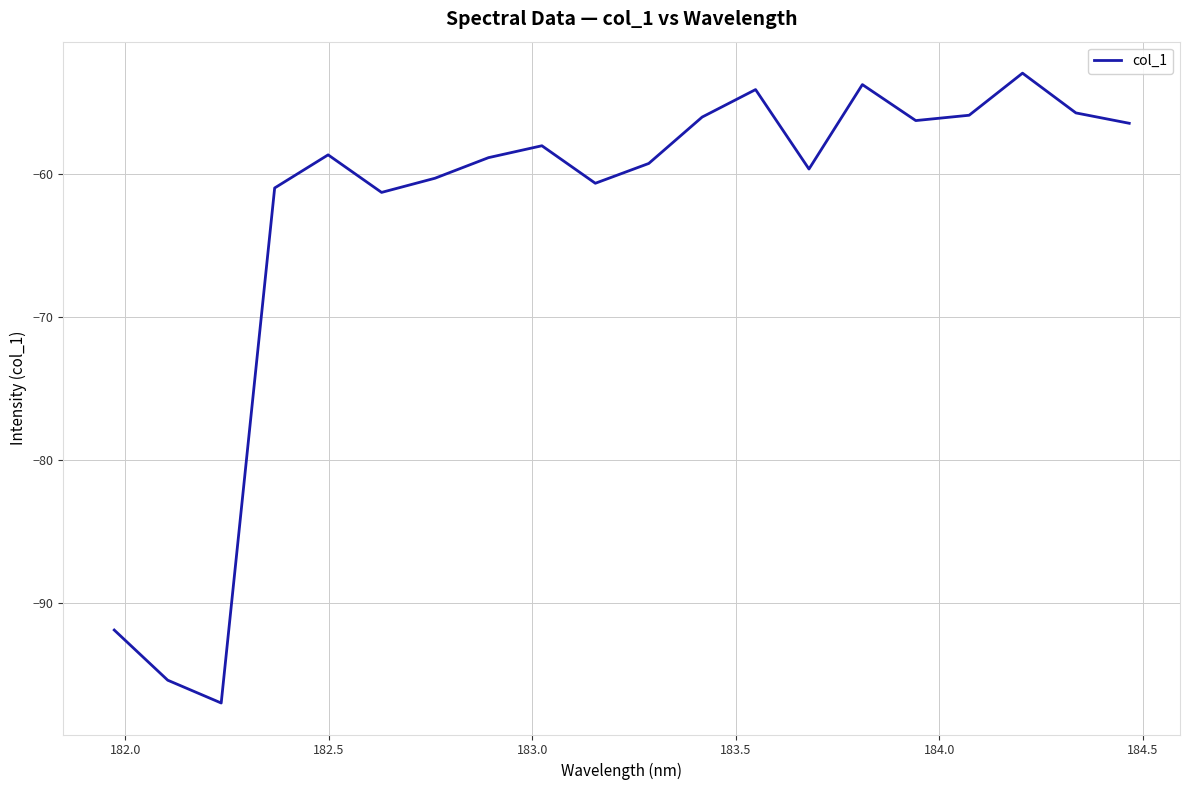

What is the greatest value displayed?

-52.9